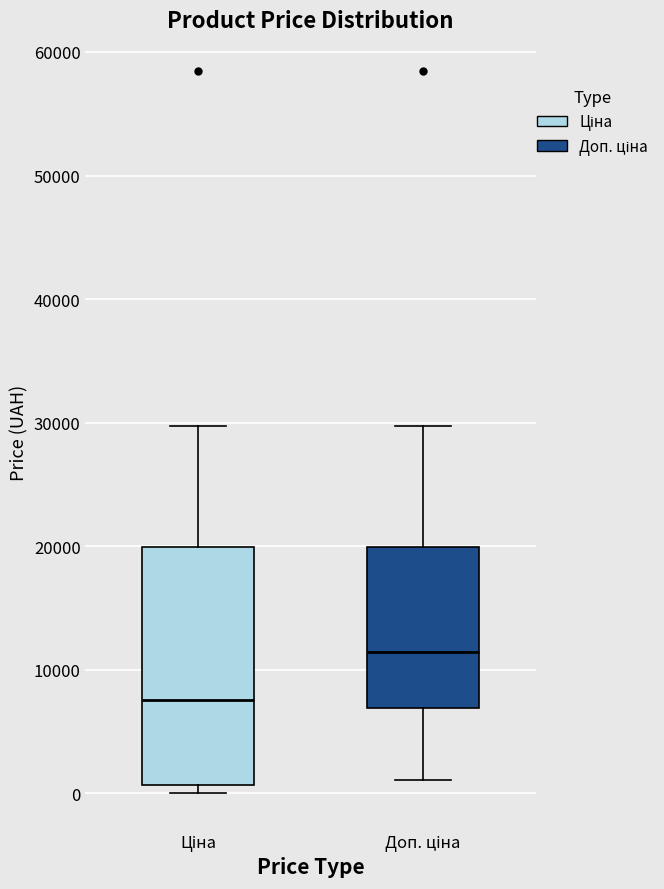

Which box's median line is the lowest?

Ціна